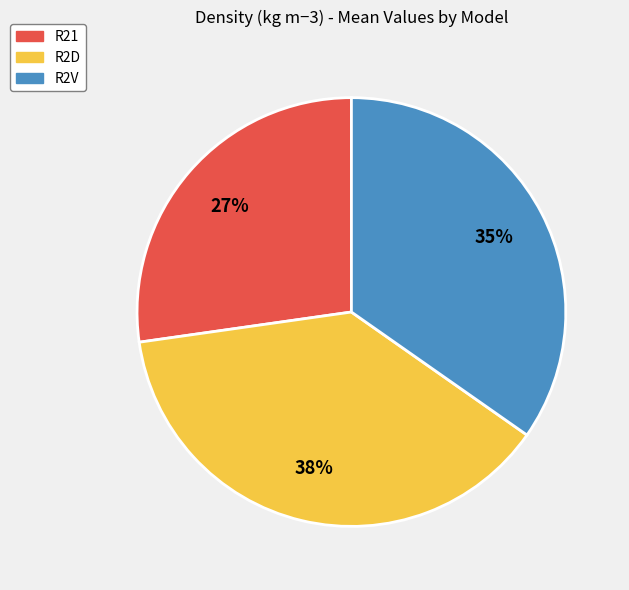

Rank the categories by value from highest to lowest.

R2D, R2V, R21